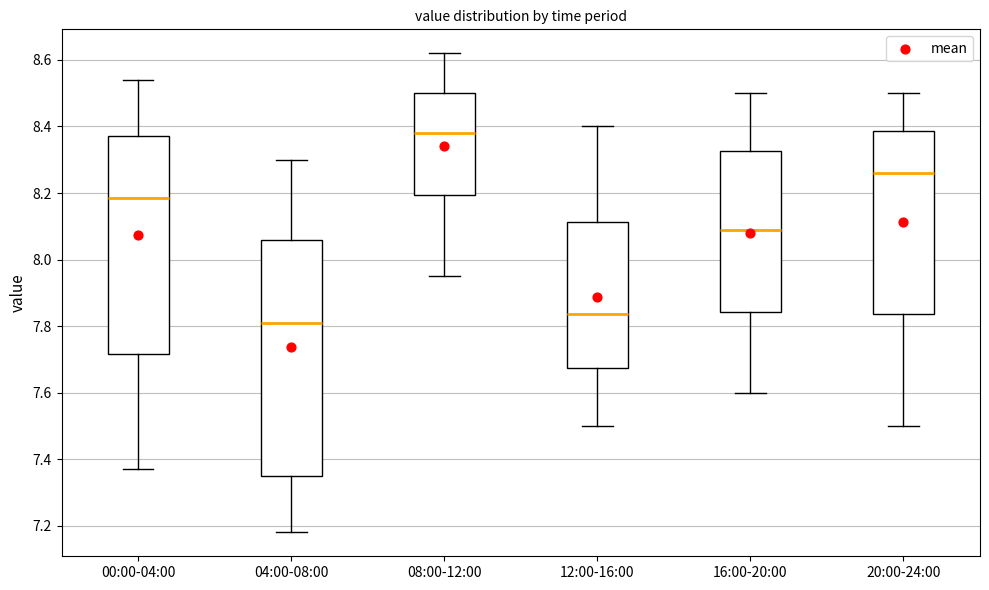

Reading left to right, transcribe this box plot: for each box, give where its median line is, the range the box spans, and where its two whiskers end, as read against the y-axis. The values are not printed on the chart, so give them approximately, as read against the axis.

00:00-04:00: median 8.18, box 7.72 to 8.38, whiskers 7.38 to 8.54
04:00-08:00: median 7.82, box 7.36 to 8.06, whiskers 7.18 to 8.30
08:00-12:00: median 8.38, box 8.20 to 8.50, whiskers 7.96 to 8.62
12:00-16:00: median 7.84, box 7.68 to 8.12, whiskers 7.50 to 8.40
16:00-20:00: median 8.10, box 7.84 to 8.32, whiskers 7.60 to 8.50
20:00-24:00: median 8.26, box 7.84 to 8.38, whiskers 7.50 to 8.50